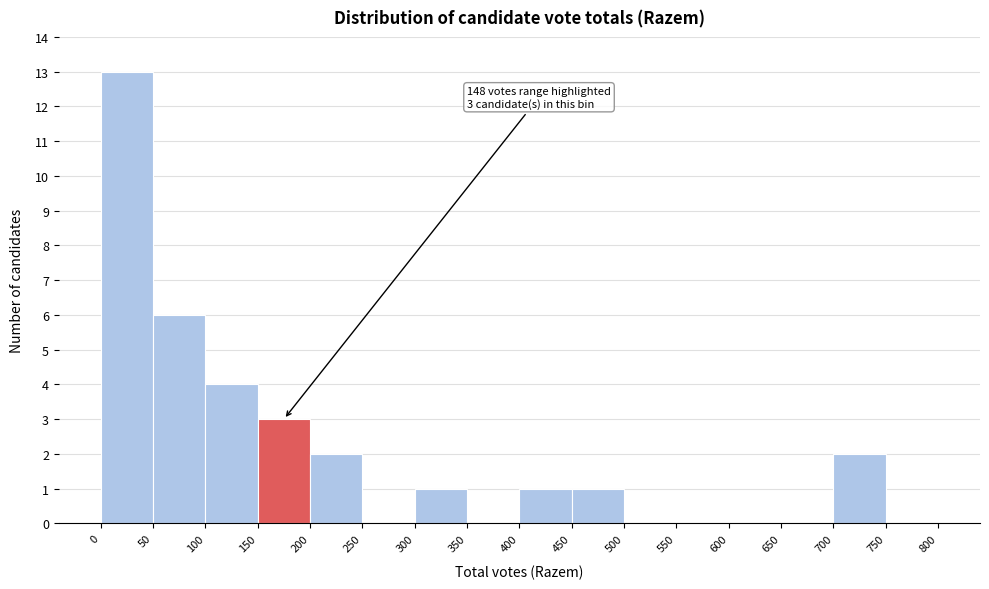

Over which range of the x-axis is the bar tallest?

0 to 50